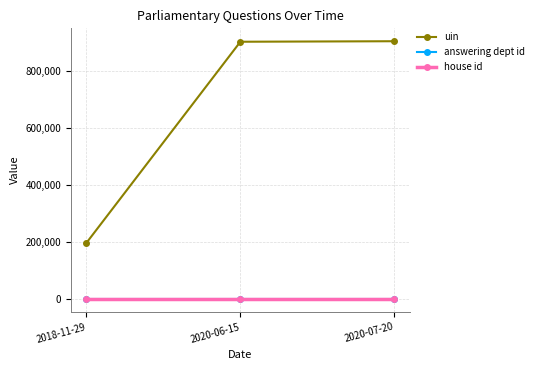

What is the difference between the highest and lowest values at 2018-11-29?

197322